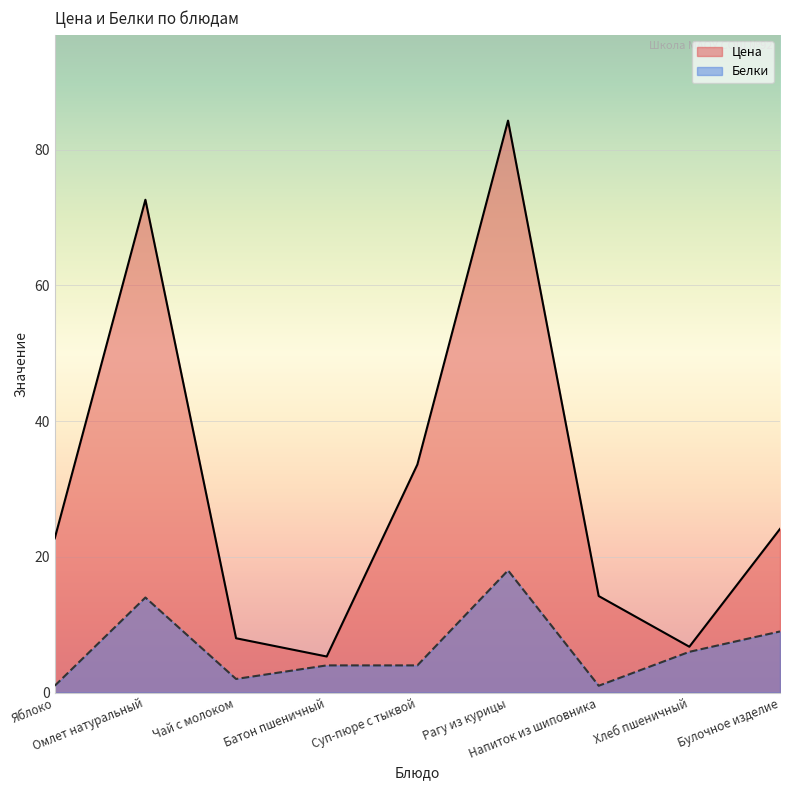

Which label corresponds to the largest value in the chart?

Рагу из курицы